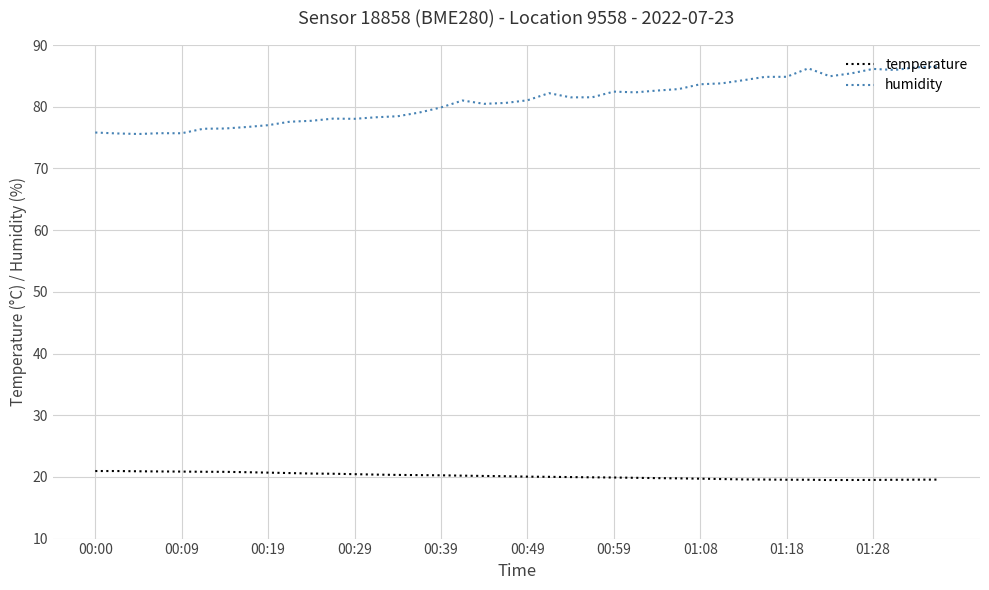

Which series has the largest range (max minus min)?

humidity